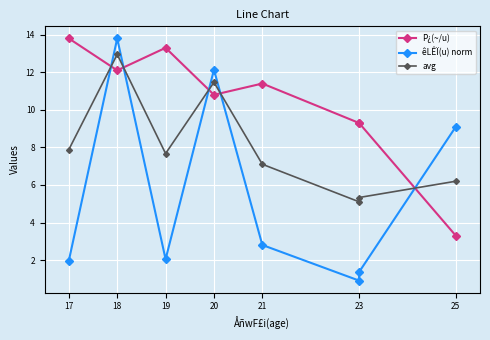

What is the label of the 1st point from the left?

17